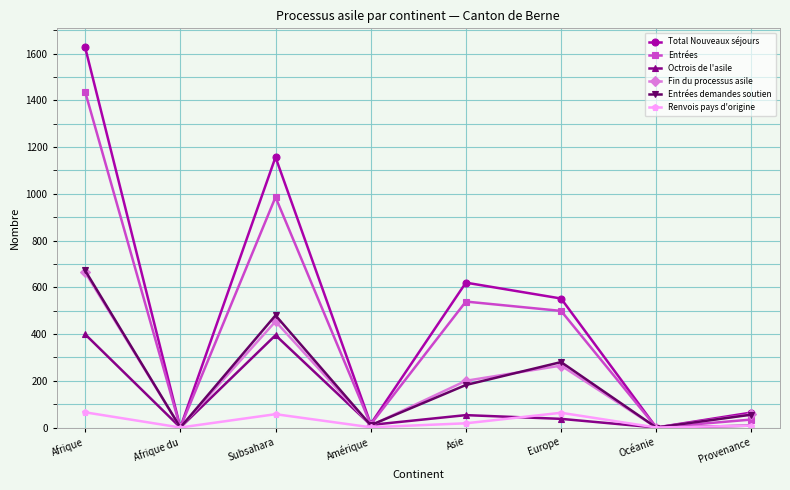

How many lines are shown in the chart?

6